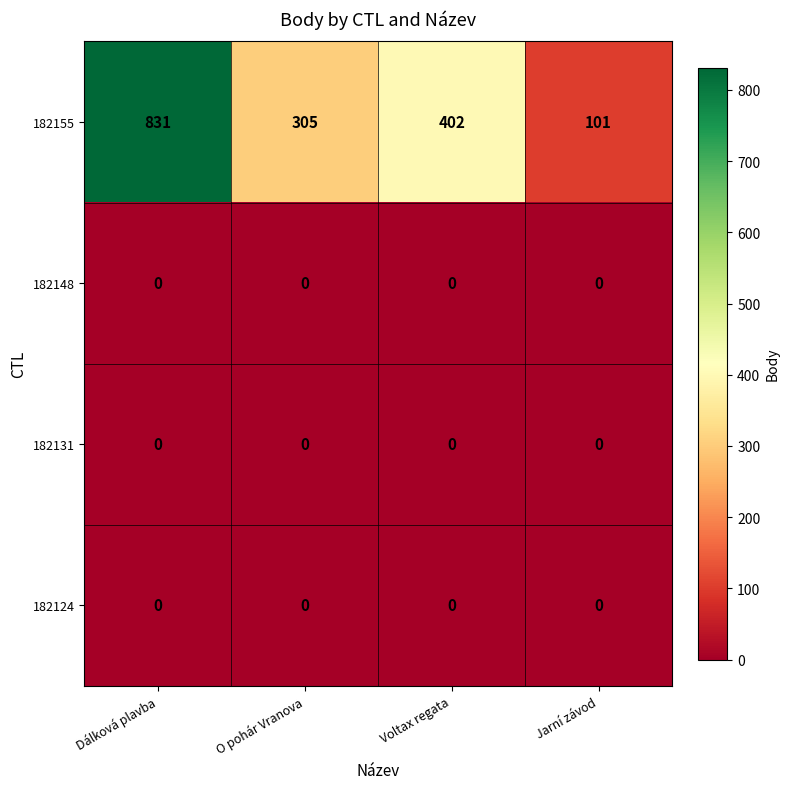

Where does the 182155 series first go above 402?

Dálková plavba